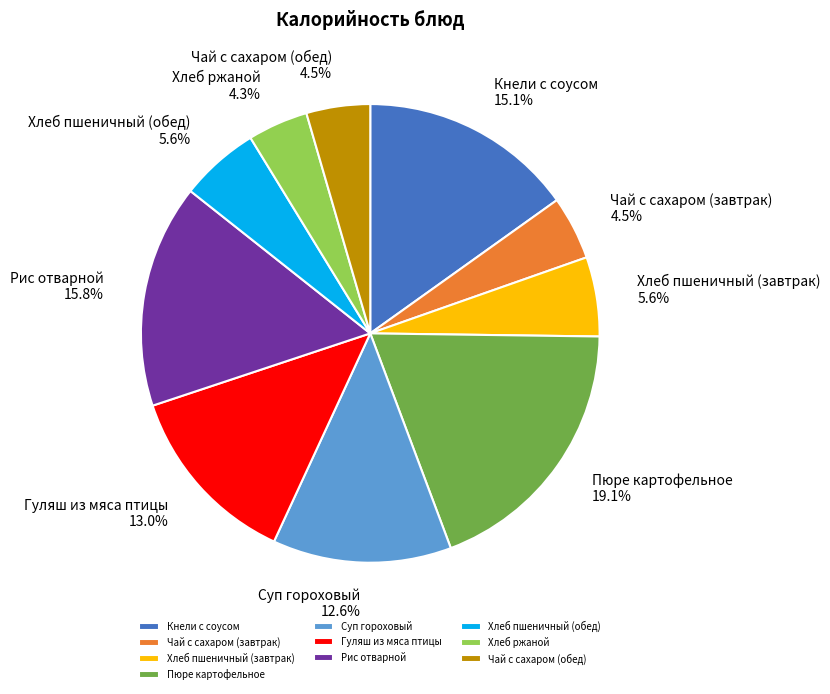

To the nearest percent, what is the difference between the largest and smallest slice percentages?

15%